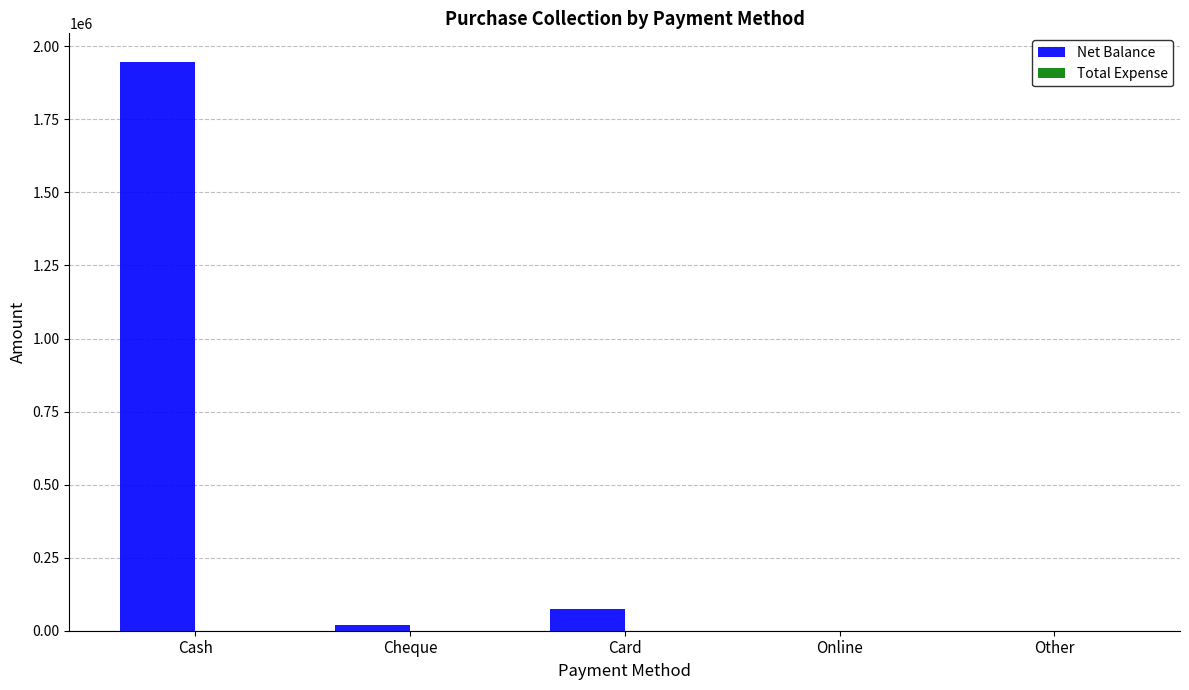

The chart shows a value of 1947018 at Cash. True or false?

True